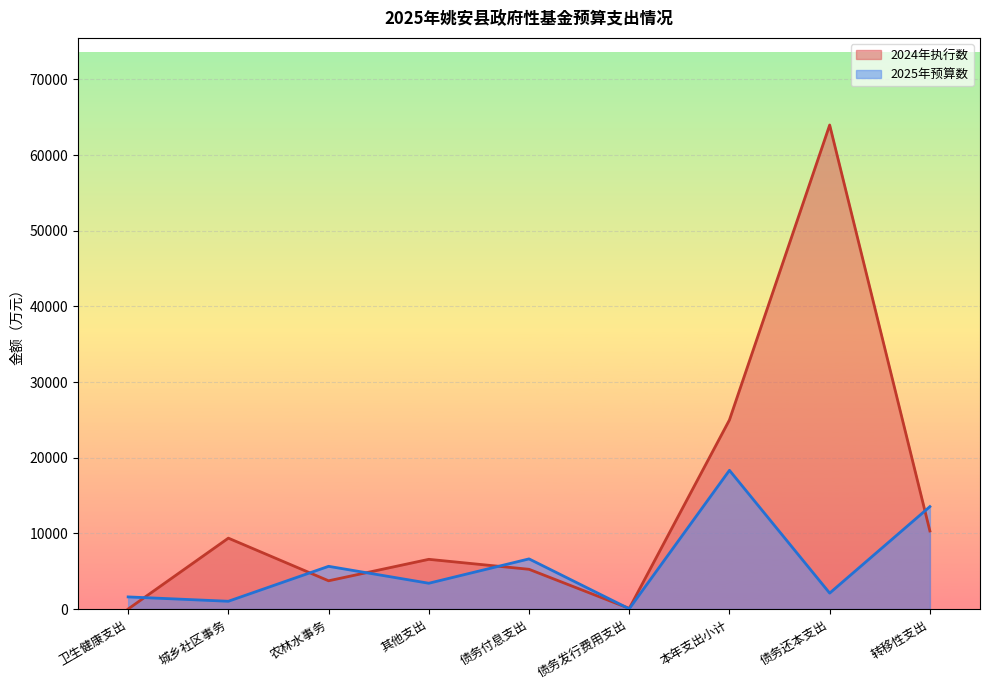

Is the value of 2025年预算数 at 债务还本支出 greater than the value of 2024年执行数 at 城乡社区事务?

No